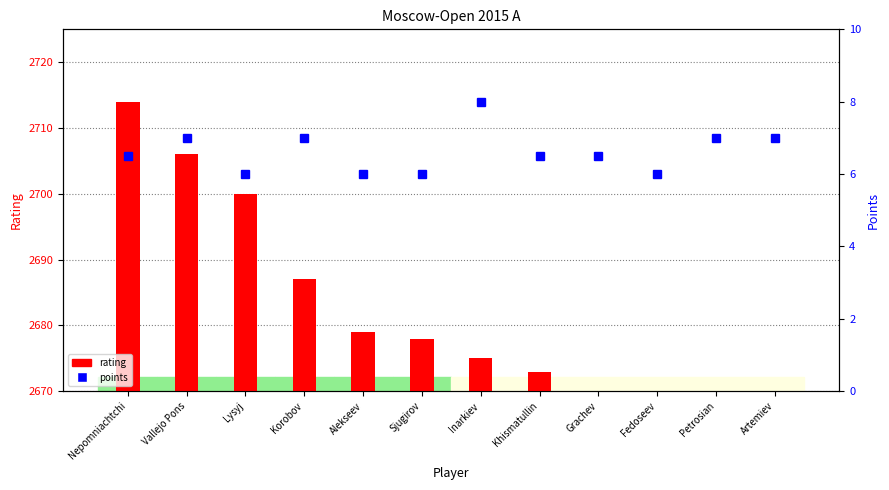

Reading left to right, what are all the values shown in this chart?

rating: Nepomniachtchi=2714.0	Vallejo Pons=2706.0	Lysyj=2700.0	Korobov=2687.0	Alekseev=2679.0	Sjugirov=2678.0	Inarkiev=2675.0	Khismatullin=2673.0	Grachev=2670.0	Fedoseev=2668.0	Petrosian=2663.0	Artemiev=2659.0
points: Nepomniachtchi=6.5	Vallejo Pons=7.0	Lysyj=6.0	Korobov=7.0	Alekseev=6.0	Sjugirov=6.0	Inarkiev=8.0	Khismatullin=6.5	Grachev=6.5	Fedoseev=6.0	Petrosian=7.0	Artemiev=7.0